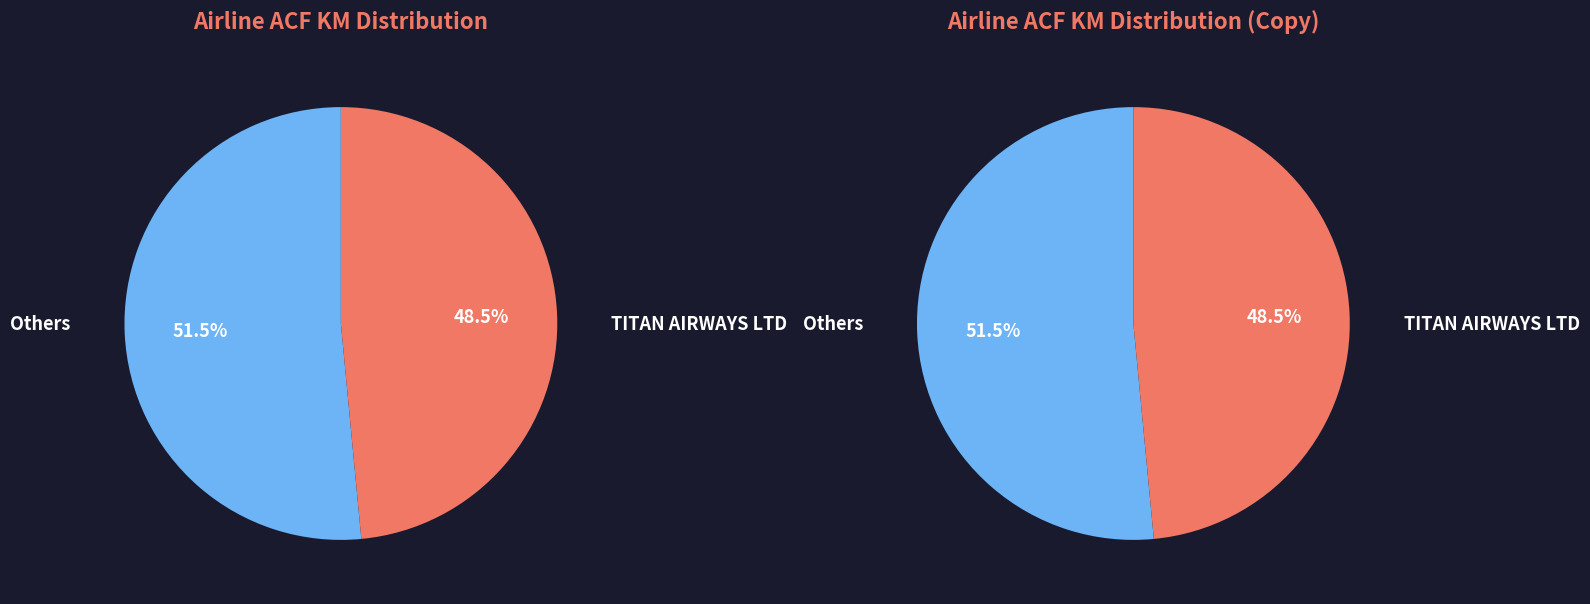

Do BMI REGIONAL and TITAN AIRWAYS LTD together represent more than half of the pie?

No